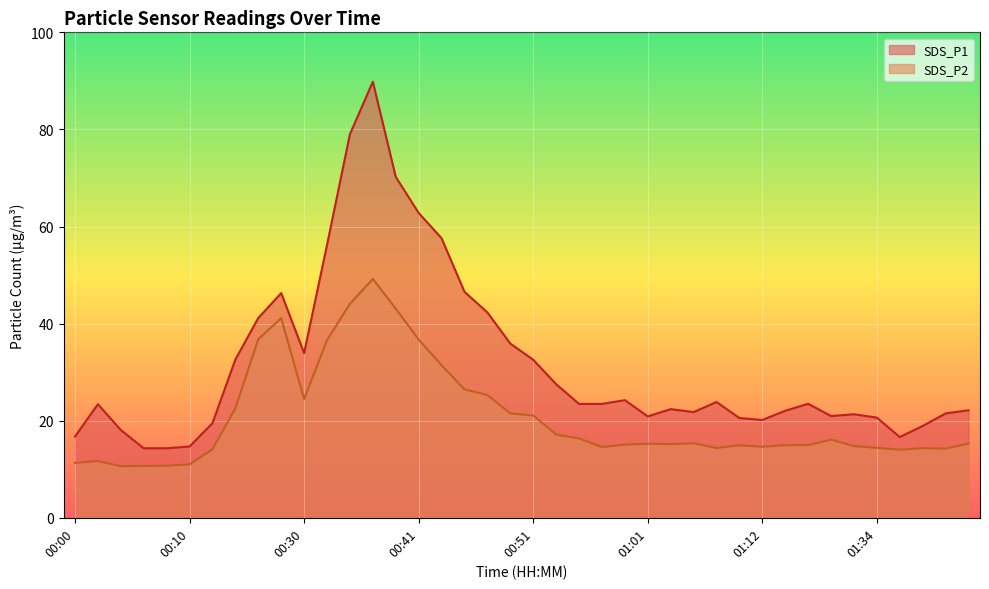

Where is the first local maximum for SDS_P2?

00:02